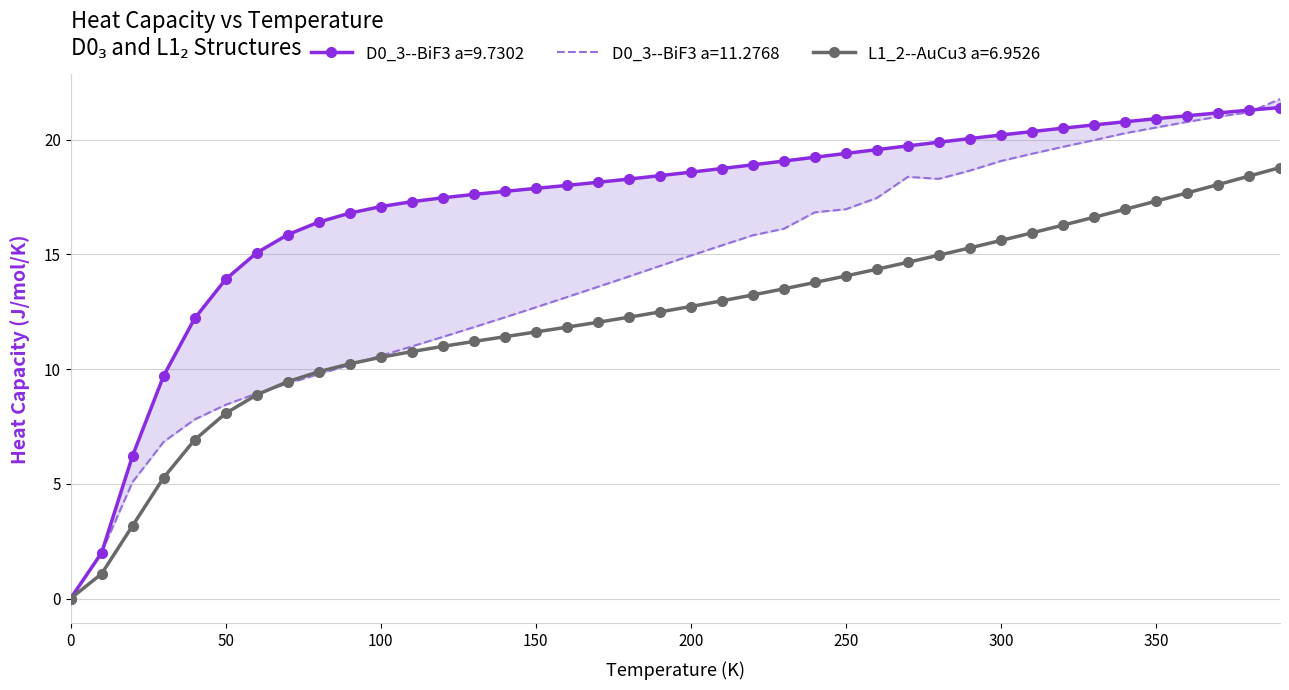

Reading left to right, list all the values displayed in this chart.

D0_3--BiF3 a=9.7302: 0.0	2.0	6.2	9.7	12.2	13.9	15.1	15.9	16.4	16.8	17.1	17.3	17.5	17.6	17.7	17.9	18.0	18.1	18.3	18.4	18.6	18.7	18.9	19.1	19.2	19.4	19.6	19.7	19.9	20.1	20.2	20.4	20.5	20.6	20.8	20.9	21.0	21.2	21.3	21.4
D0_3--BiF3 a=11.2768: 0.0	2.0	5.1	6.8	7.8	8.4	8.9	9.4	9.8	10.2	10.6	11.0	11.4	11.8	12.3	12.7	13.1	13.6	14.0	14.5	14.9	15.4	15.8	16.1	16.8	17.0	17.5	18.4	18.3	18.7	19.1	19.4	19.7	20.0	20.3	20.5	20.8	21.0	21.2	21.8
L1_2--AuCu3 a=6.9526: 0.0	1.1	3.2	5.3	6.9	8.1	8.9	9.5	9.9	10.2	10.5	10.8	11.0	11.2	11.4	11.6	11.8	12.0	12.3	12.5	12.7	13.0	13.2	13.5	13.8	14.1	14.4	14.7	15.0	15.3	15.6	15.9	16.3	16.6	17.0	17.3	17.7	18.0	18.4	18.8